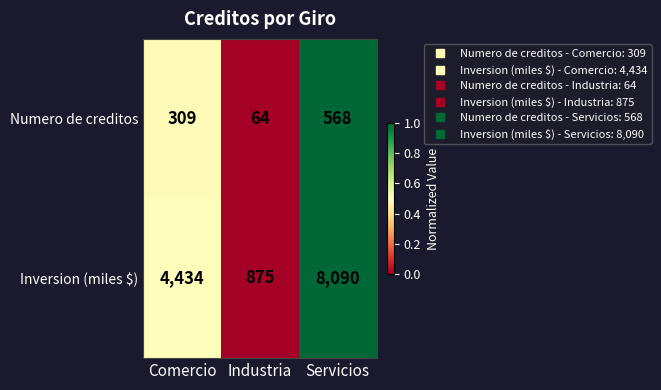

Is the value of Numero de creditos at Industria greater than the value of Inversion (miles $) at Servicios?

No